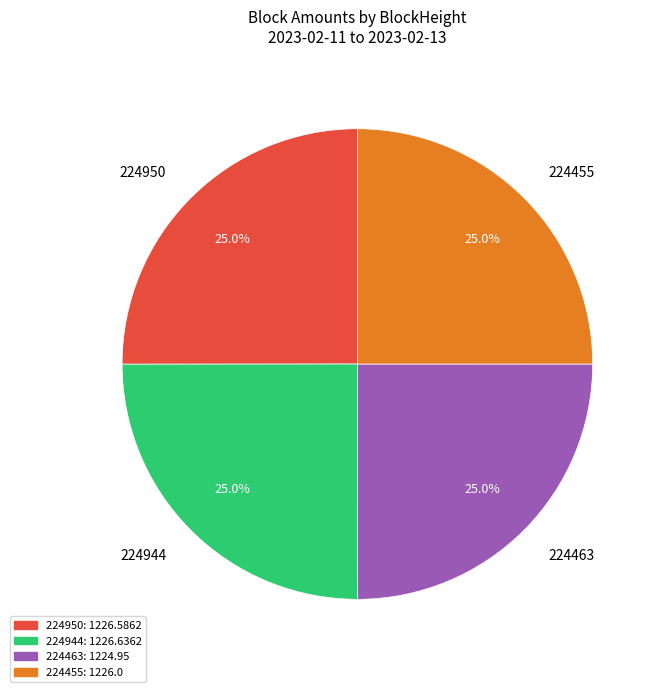

How many slices are in this pie chart?

4